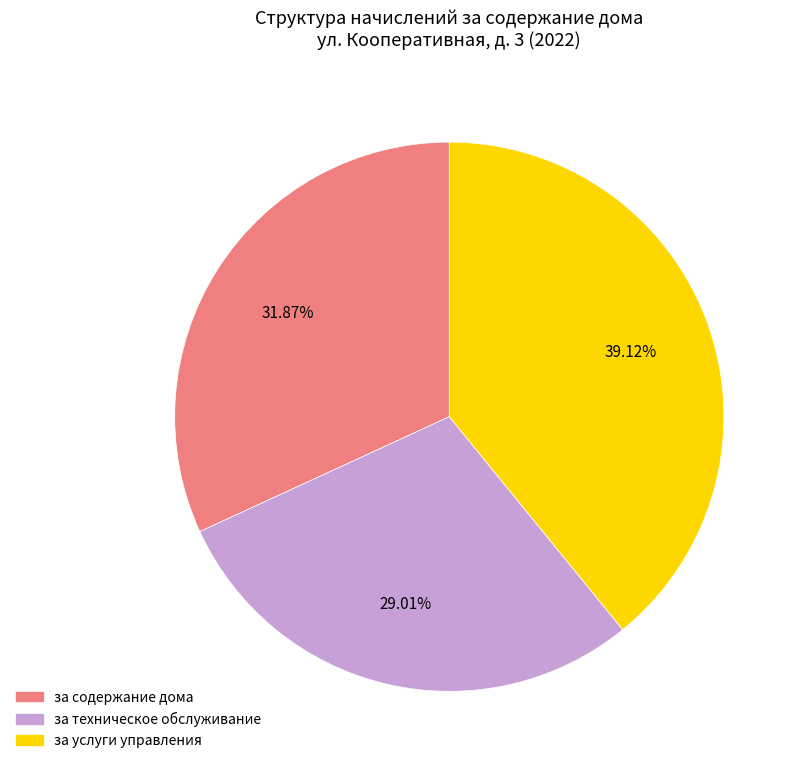

Count the number of slices in the pie.

3